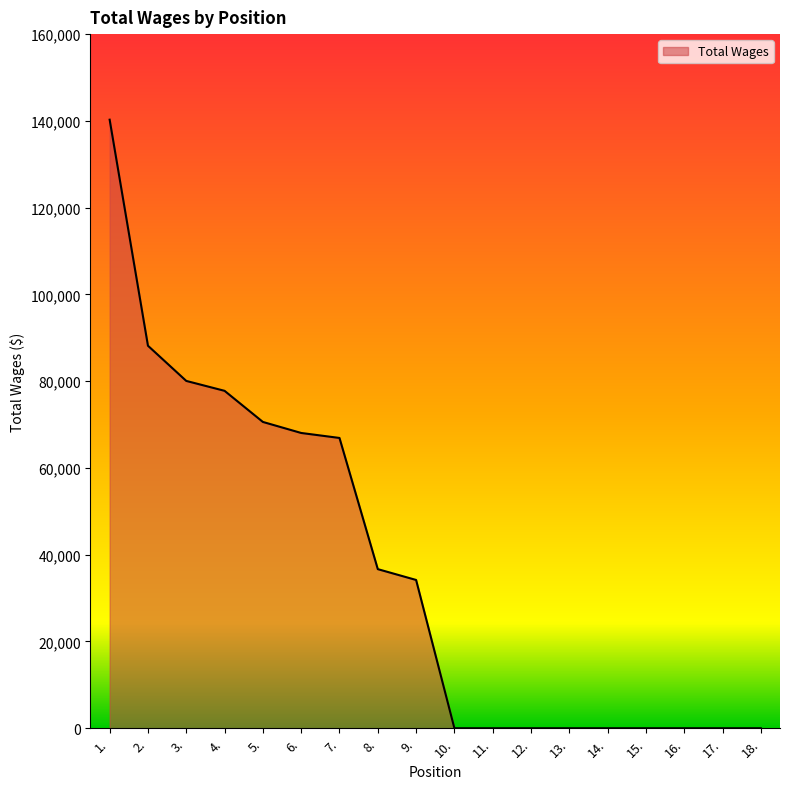

Reading right to left, list all the values displayed in this chart.

0	0	0	0	0	0	0	0	0	34180	36675	66912	68062	70605	77776	80060	88168	140273